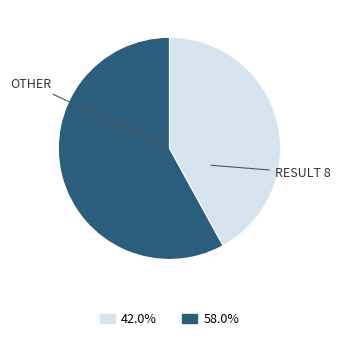

Is there any slice that represents more than half of the pie?

Yes